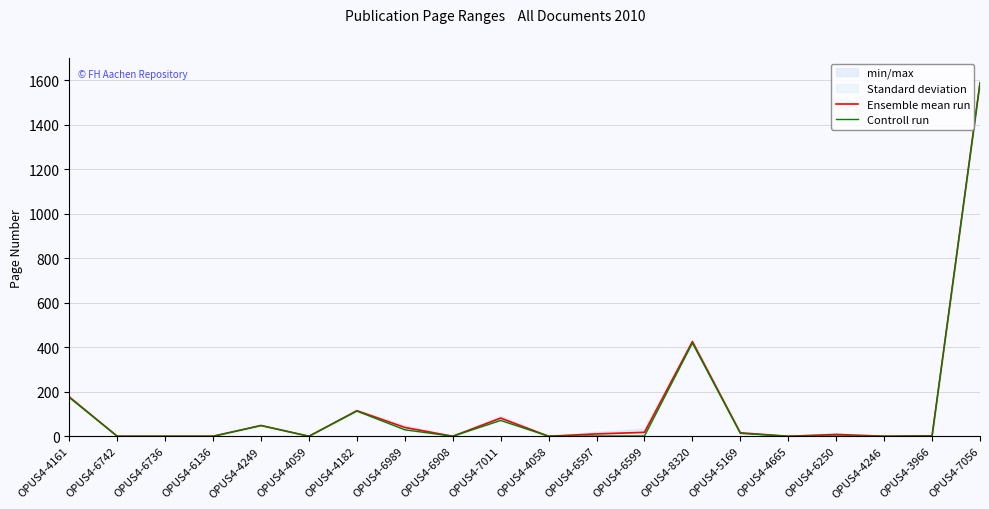

What is the difference between the second highest and minimum values in the Ensemble mean run series?

425.5